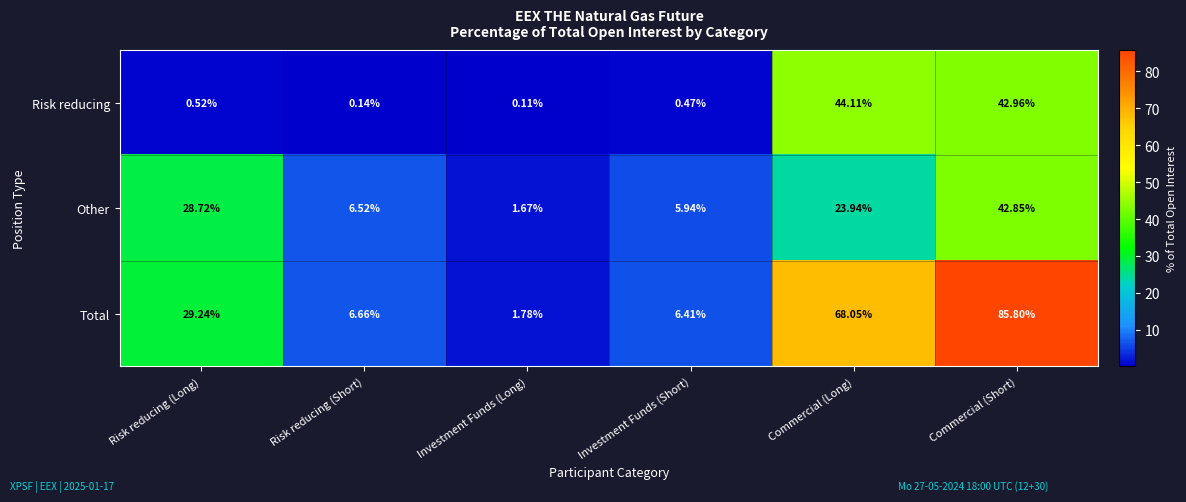

At which label does Total first exceed 29?

Risk reducing (Long)